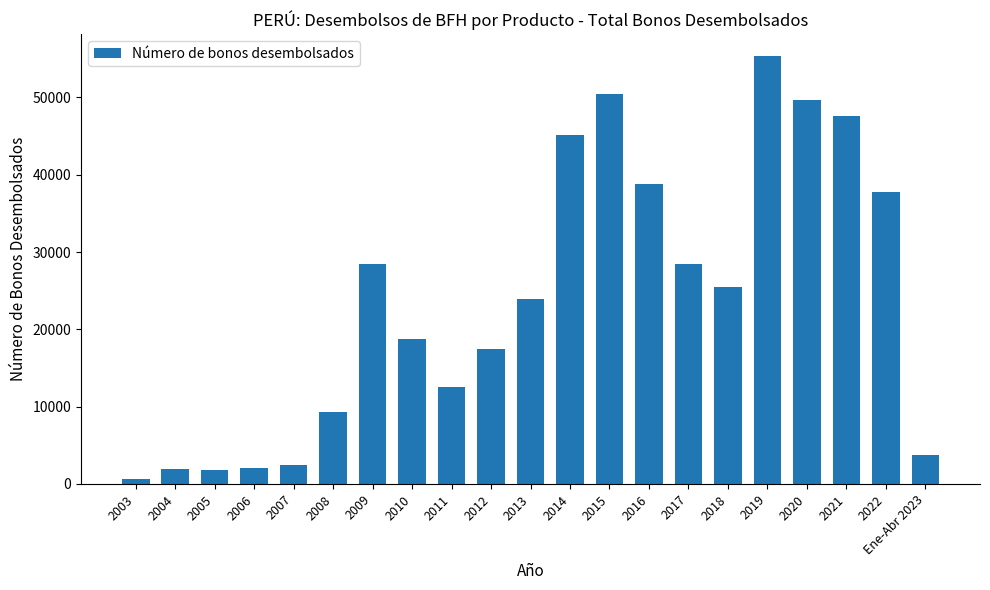

True or false: the data shows 6774 at 2010.

False